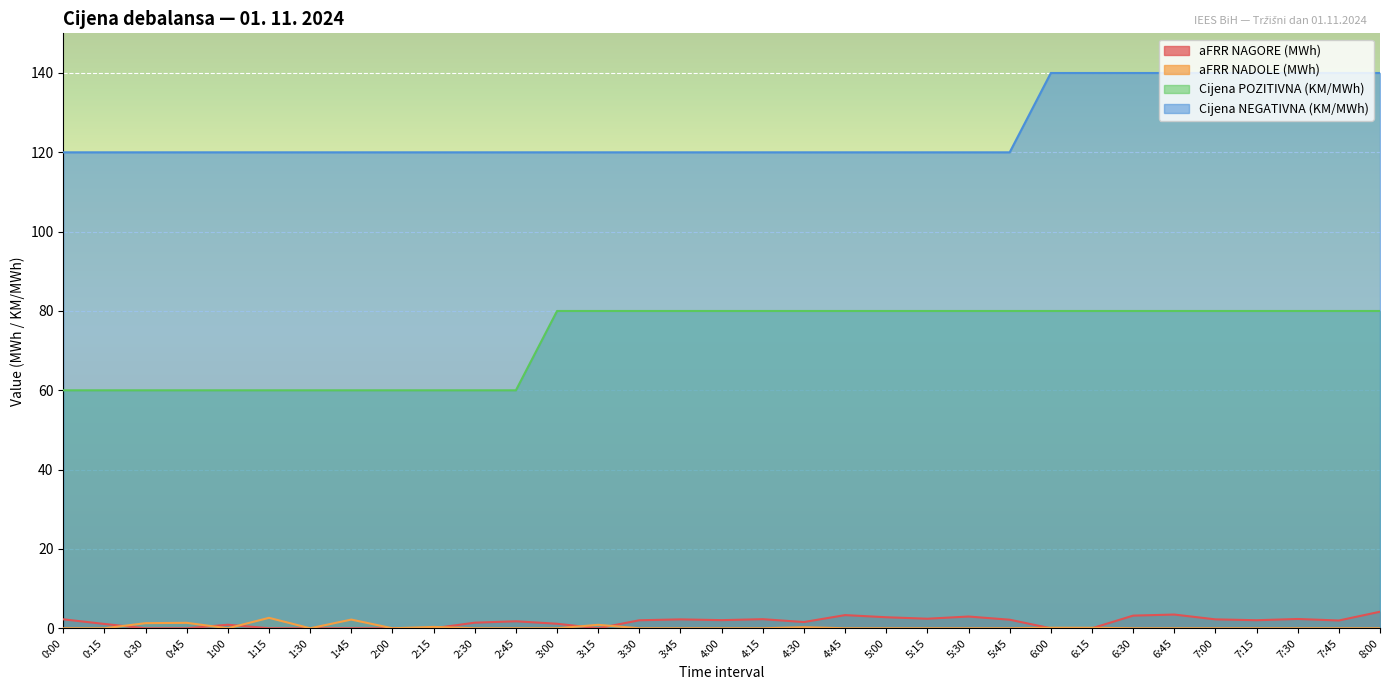

What is the average value of the aFRR NADOLE (MWh) series?

0.3